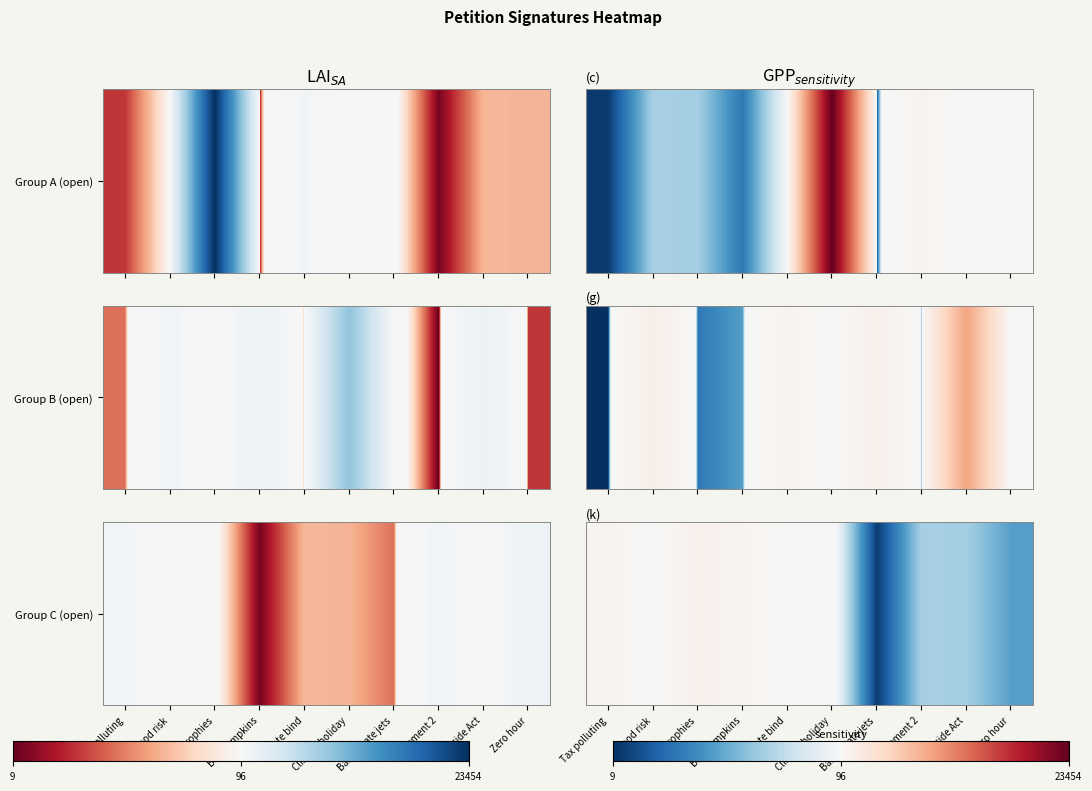

Reading left to right, extract all data points from this chart.

Tax polluting=800	Flood risk=95	Ban trophies=1251	Ban pumpkins=699	Climate bind=190	Climate holiday=103	Ban private jets=13	Element 2=67	Ecocide Act=66	Zero hour=48